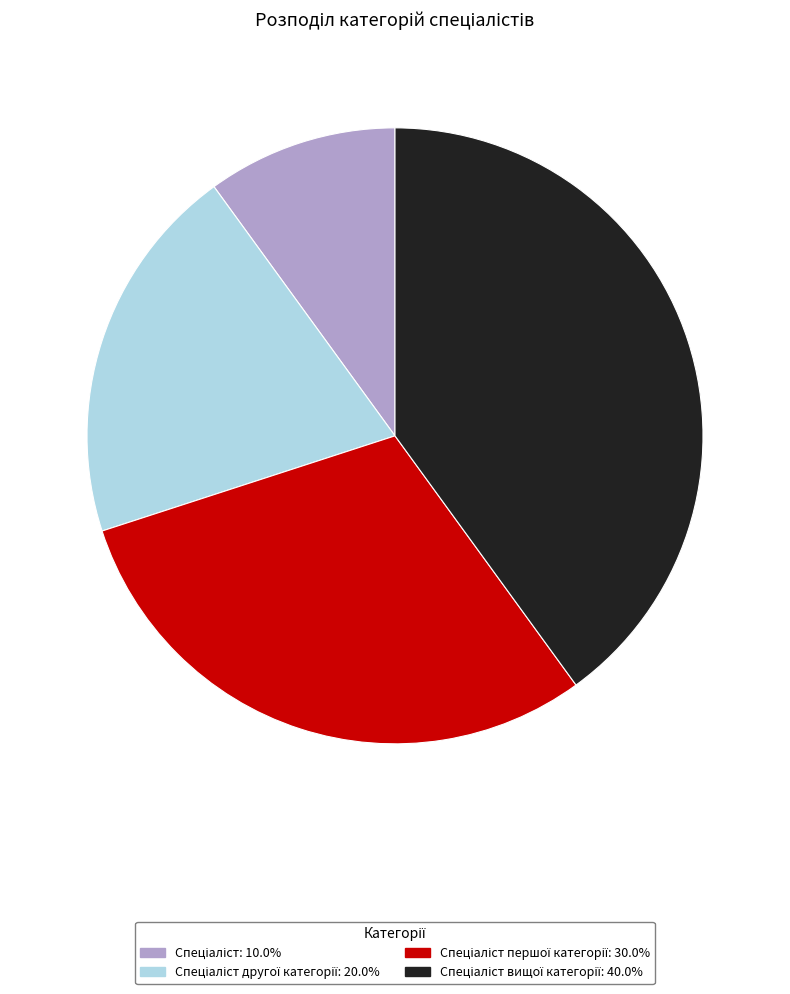

Does any single category account for the majority?

No